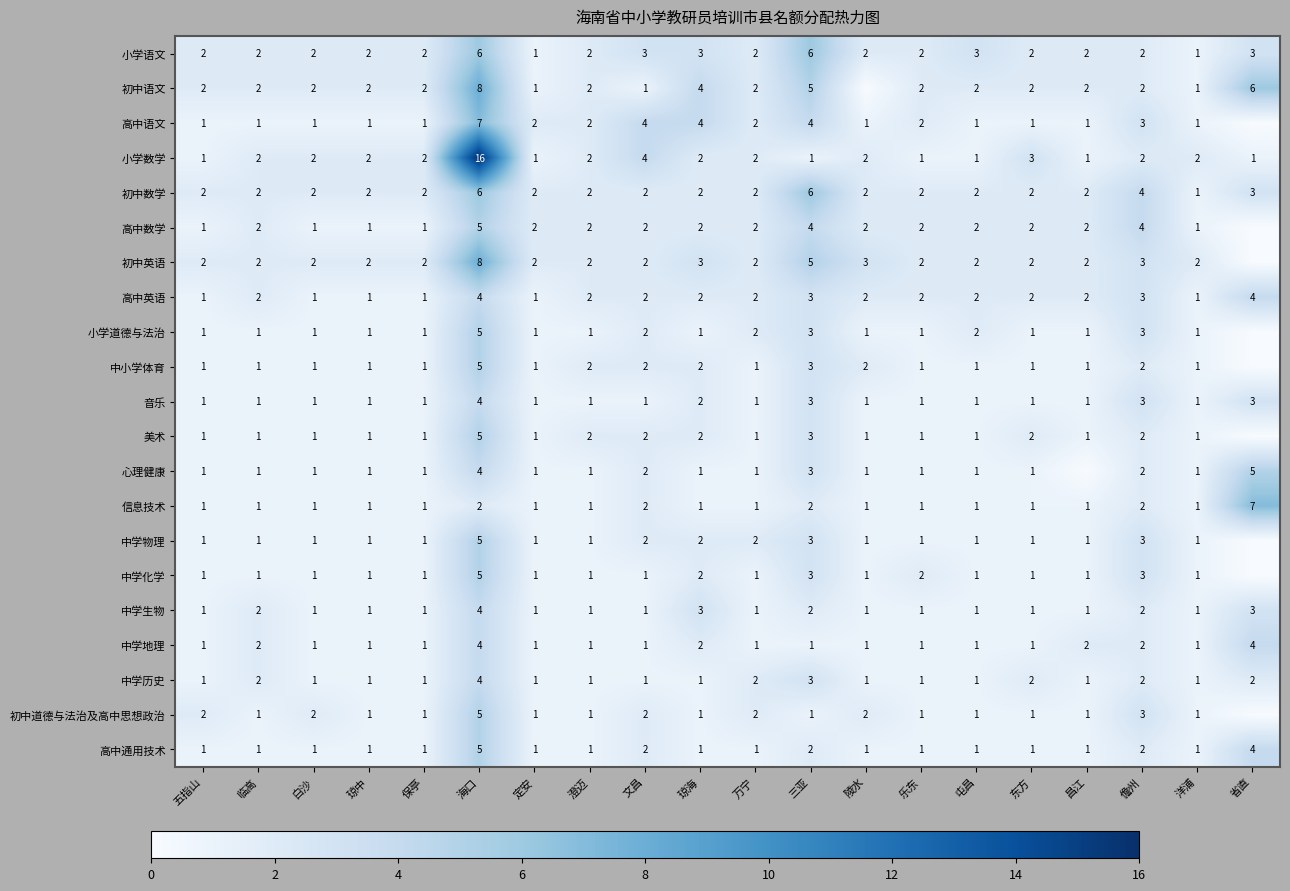

At which category is the sum across all series the highest?

海口